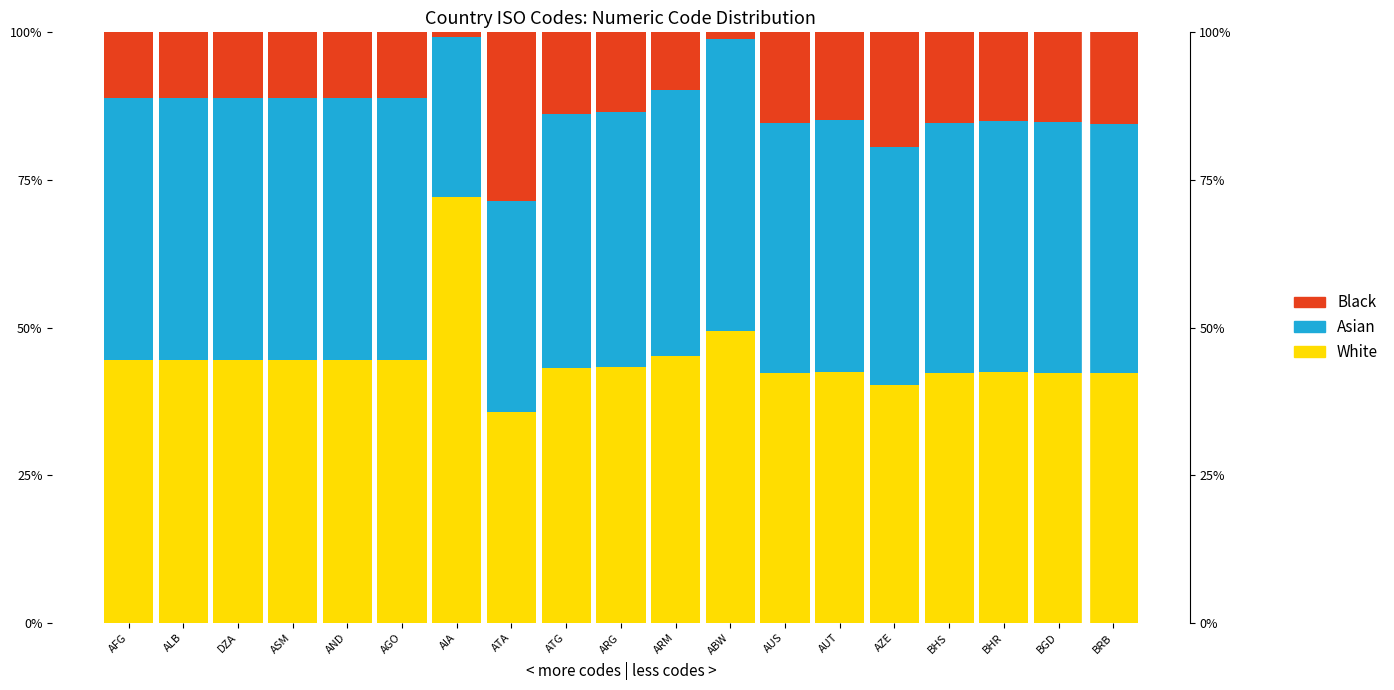

What are all the series names shown in the legend?

White, Asian, Black